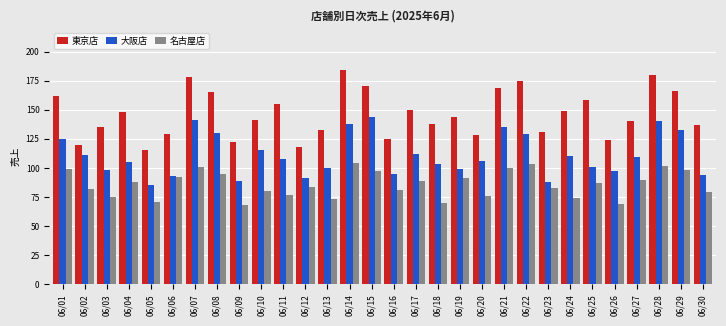

What is the total value across all series at 06/18?

311